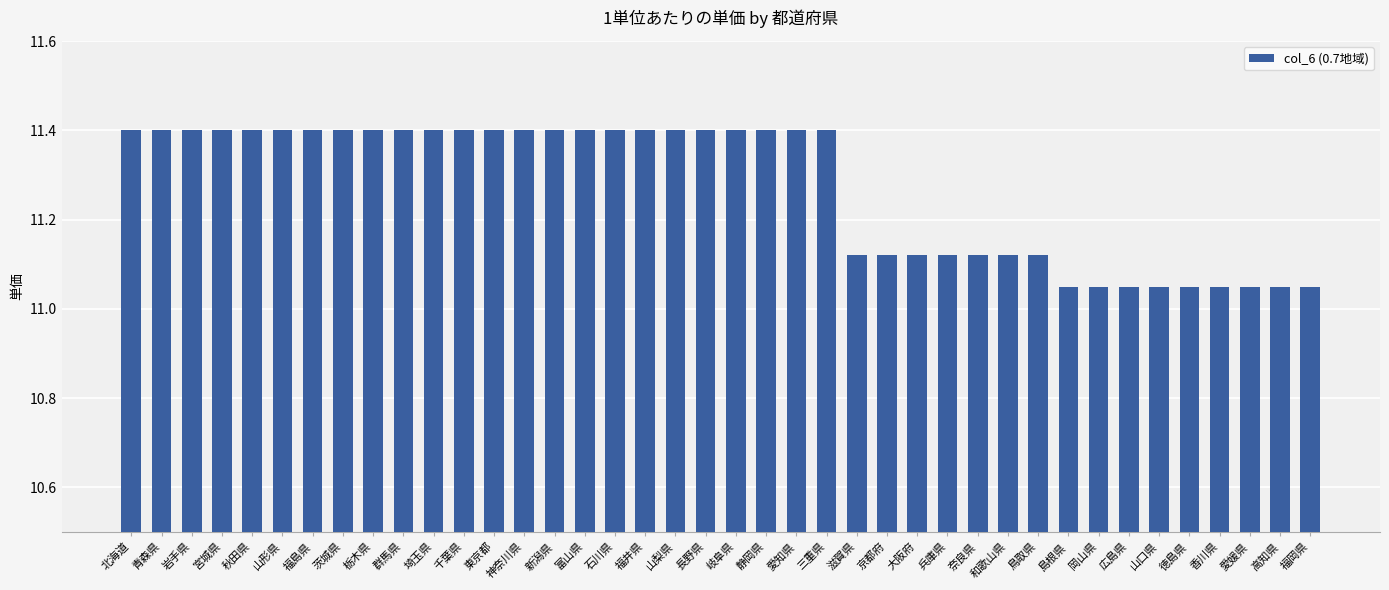

Between 三重県 and 広島県, which is larger?

三重県